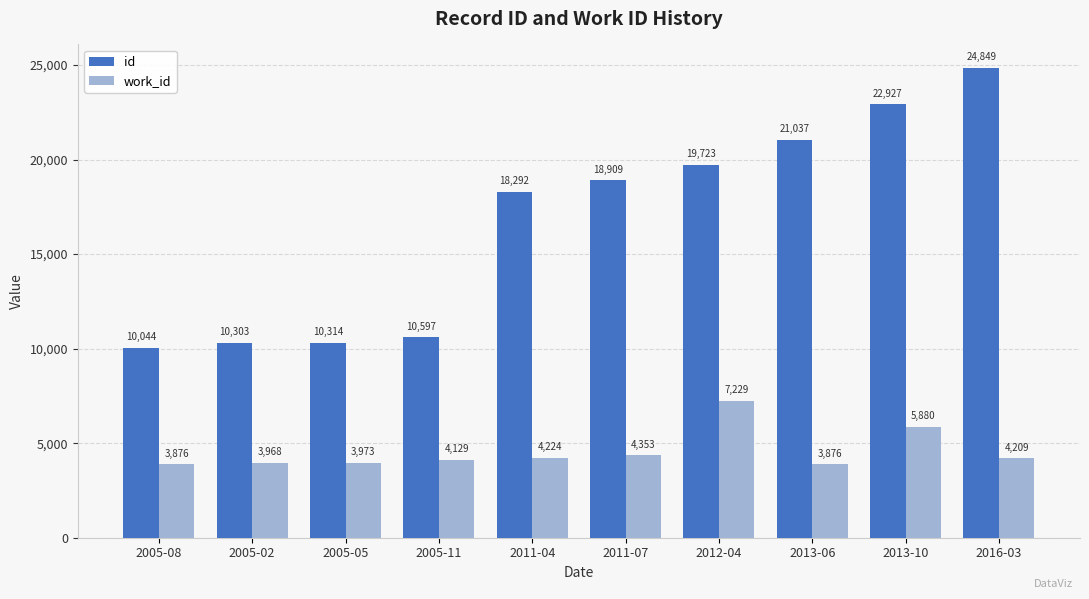

Reading right to left, transcribe all the data shown in this chart.

id: 2016-03=24849	2013-10=22927	2013-06=21037	2012-04=19723	2011-07=18909	2011-04=18292	2005-11=10597	2005-05=10314	2005-02=10303	2005-08=10044
work_id: 2016-03=4209	2013-10=5880	2013-06=3876	2012-04=7229	2011-07=4353	2011-04=4224	2005-11=4129	2005-05=3973	2005-02=3968	2005-08=3876